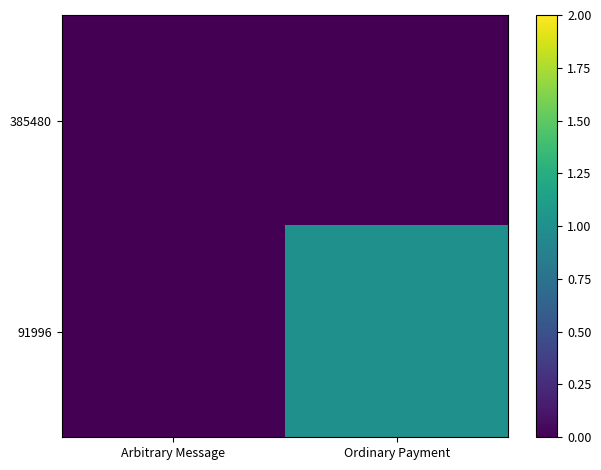

How many series are shown in this chart?

2